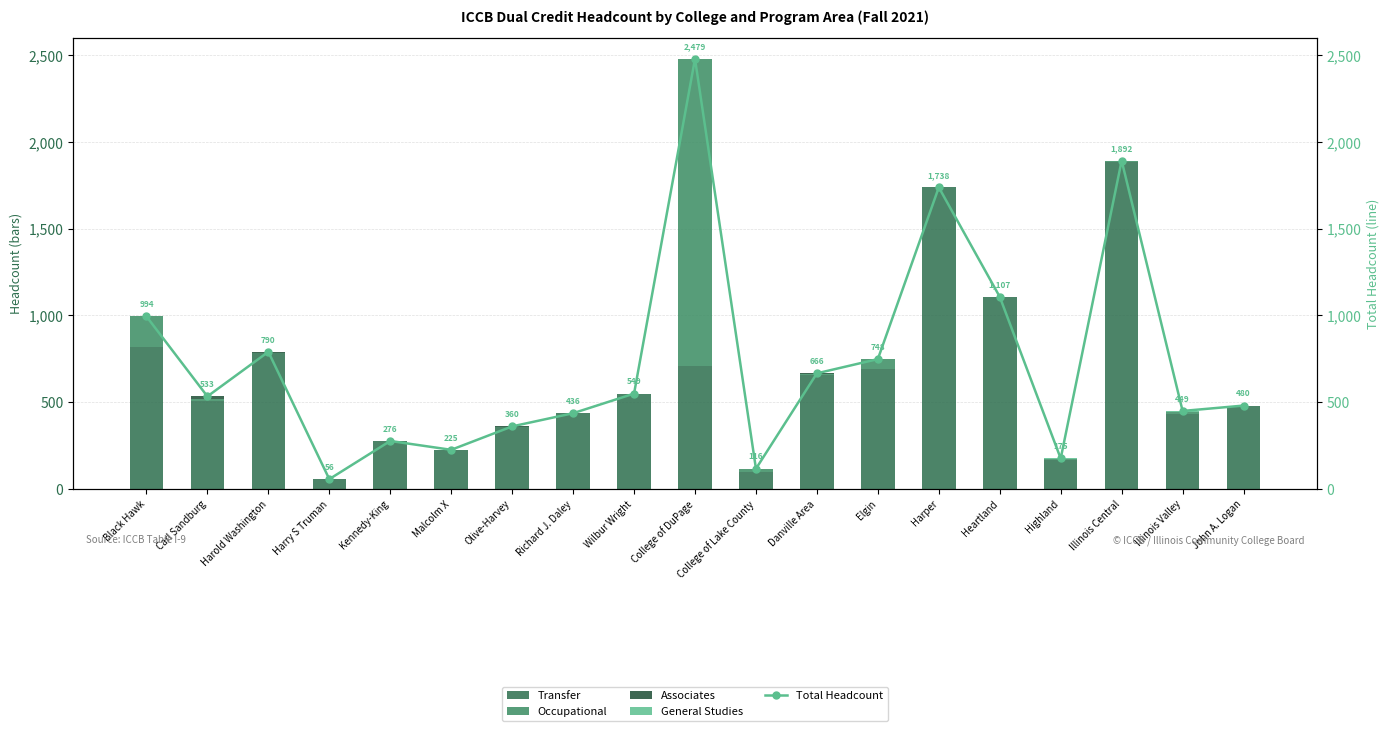

Which series has the largest range (max minus min)?

Total Headcount